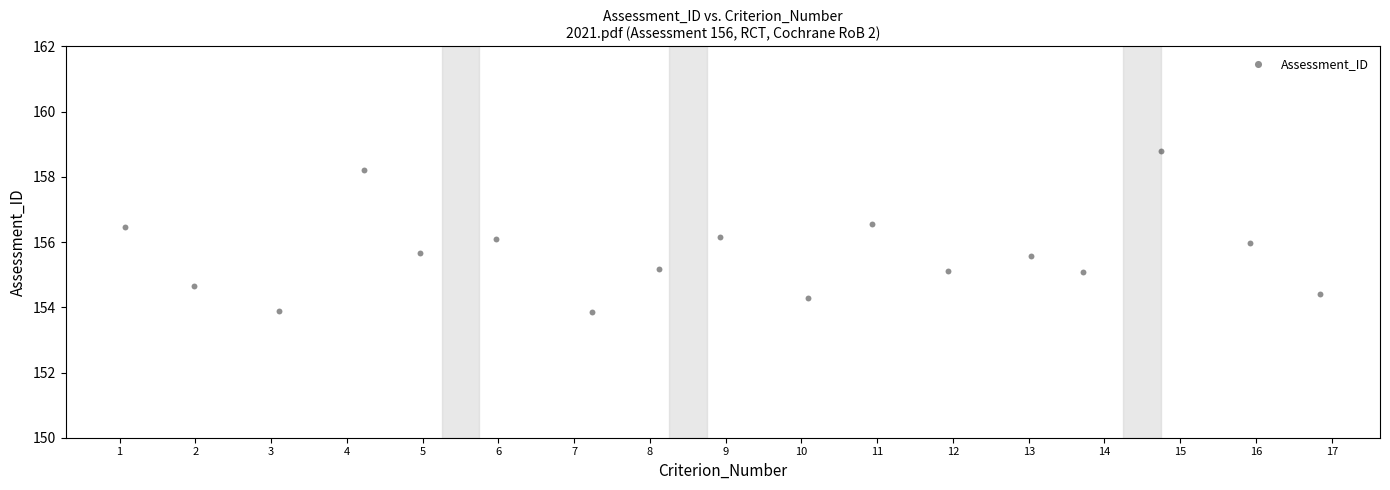

What is the range of Y values (max minus min)?

4.9